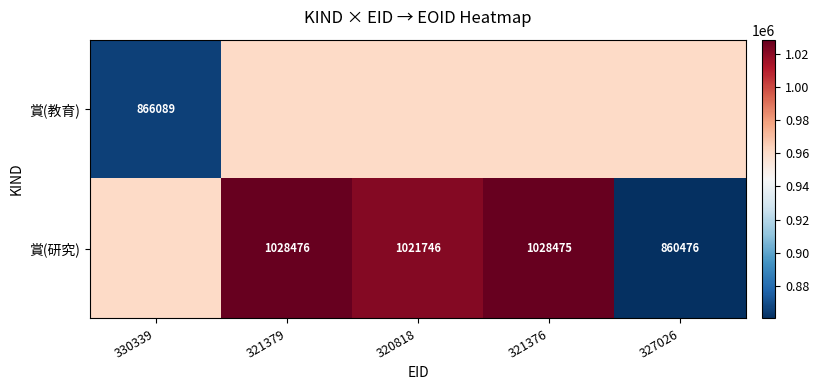

The 賞(研究) series shows 505087.3 at 321376. True or false?

False